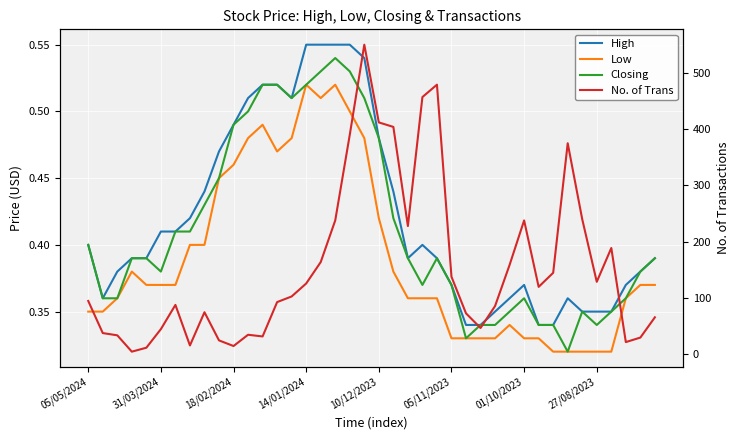

What are all the series names shown in the legend?

High, Low, Closing, No. of Trans